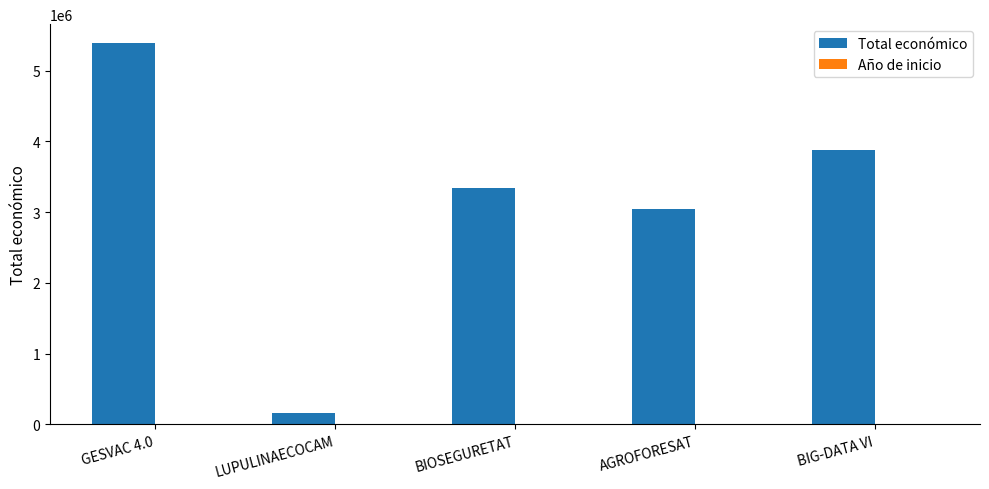

Which series has the widest spread of values?

Total económico